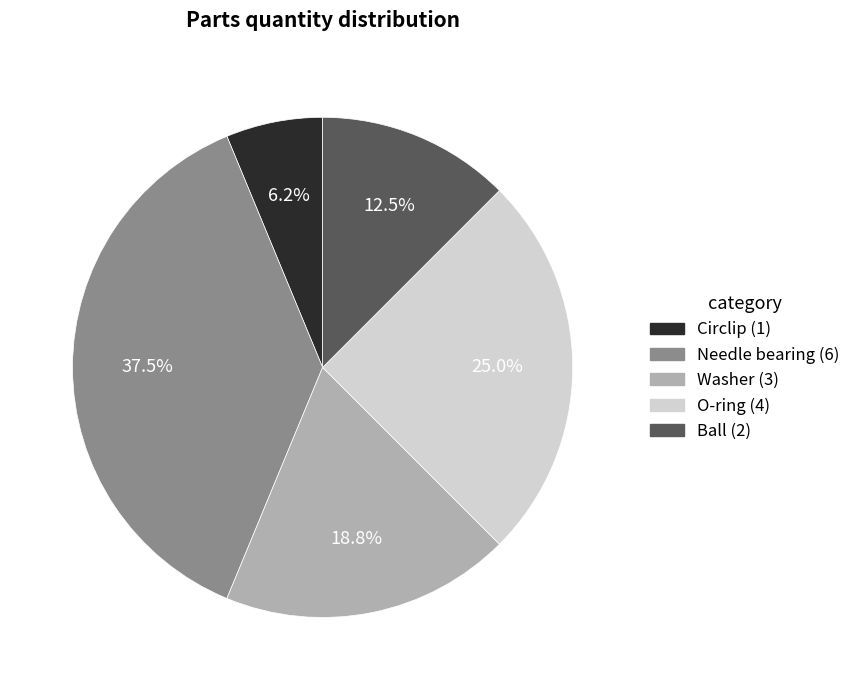

What percentage is NOT represented by Needle bearing?

62.5%